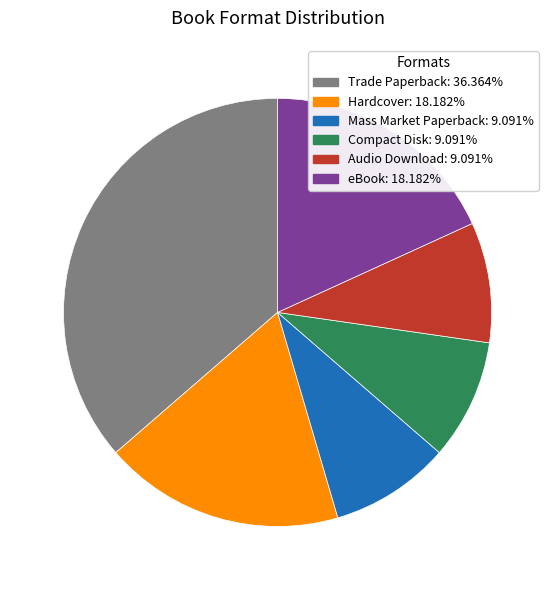

Is the sum of Trade Paperback and eBook greater than half?

Yes